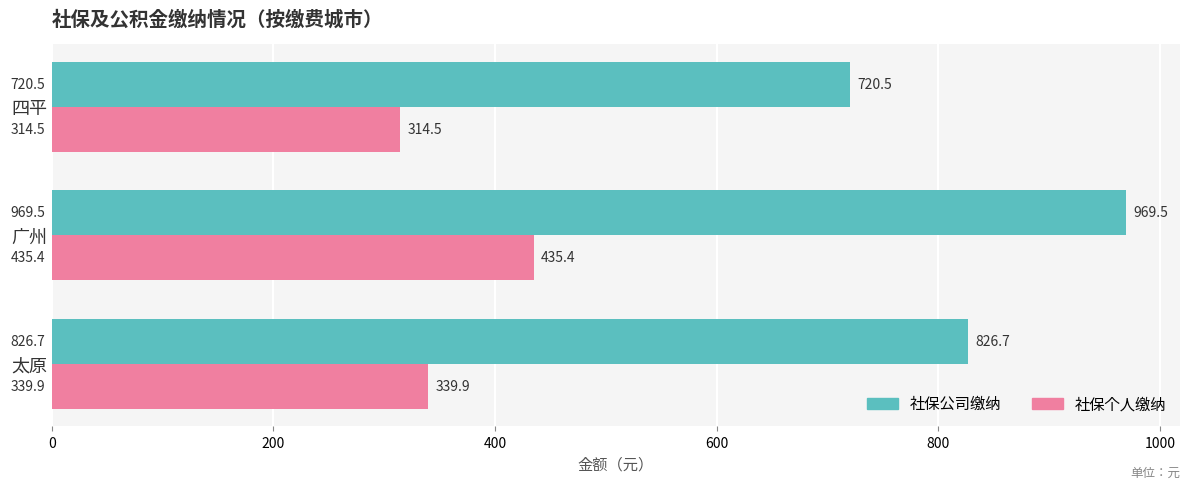

Where is 社保公司缴纳 nearest to the value 845?

太原